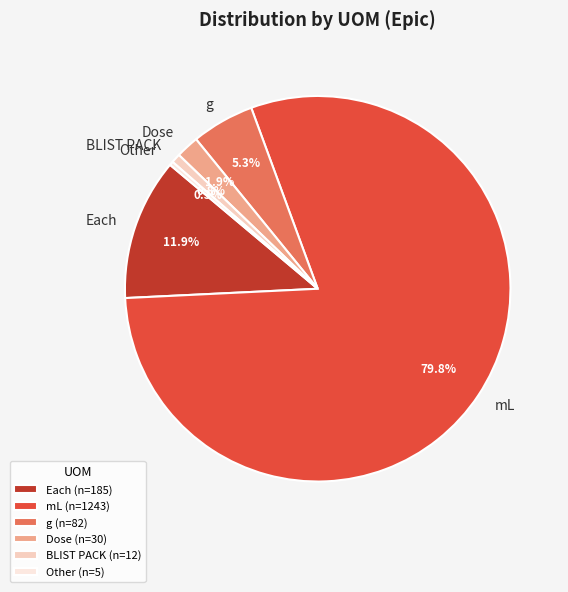

Which has a higher value, BLIST PACK or Each?

Each